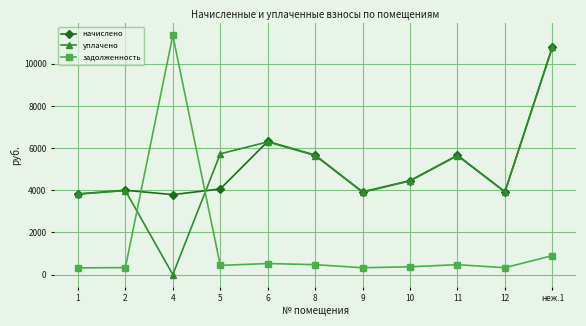

What position from the left is 2?

2